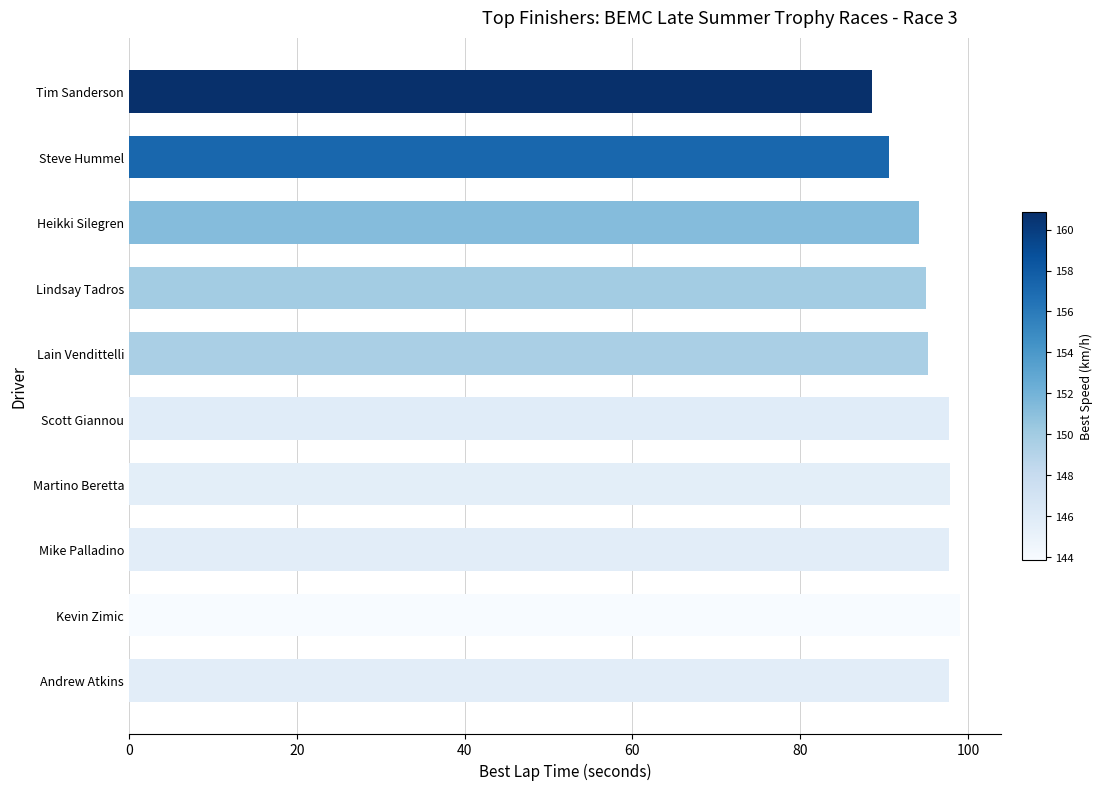

What is the difference between the maximum and minimum values?

10.5